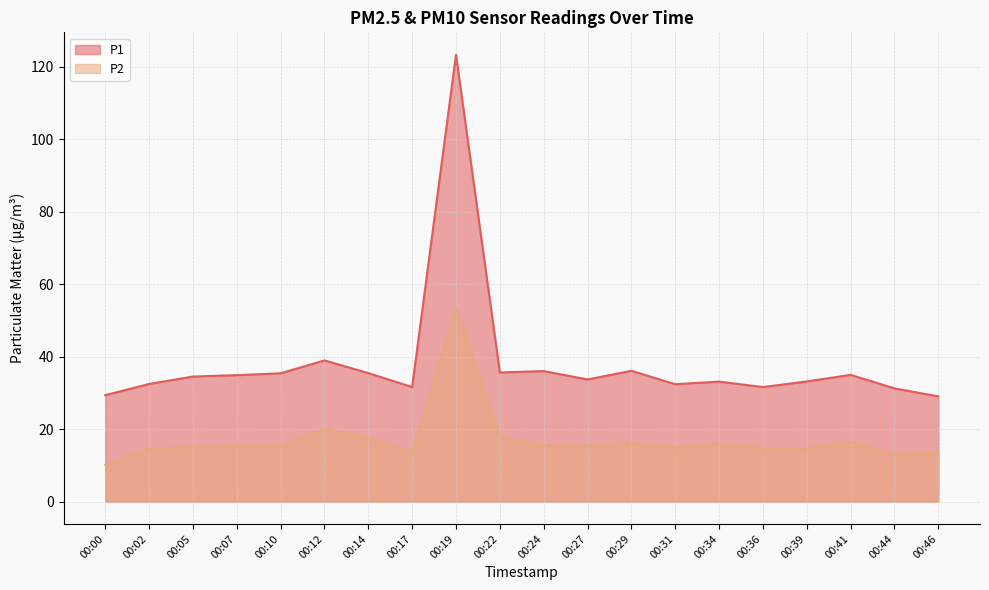

At which label does P2 reach its minimum?

00:00